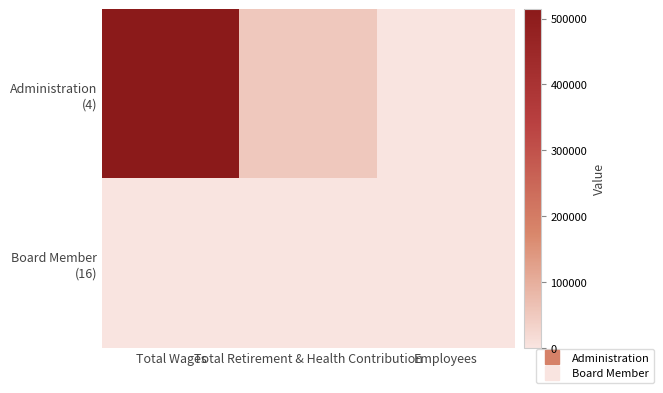

Which series changed the most between Total Retirement & Health Contribution and Employees?

Administration (4)